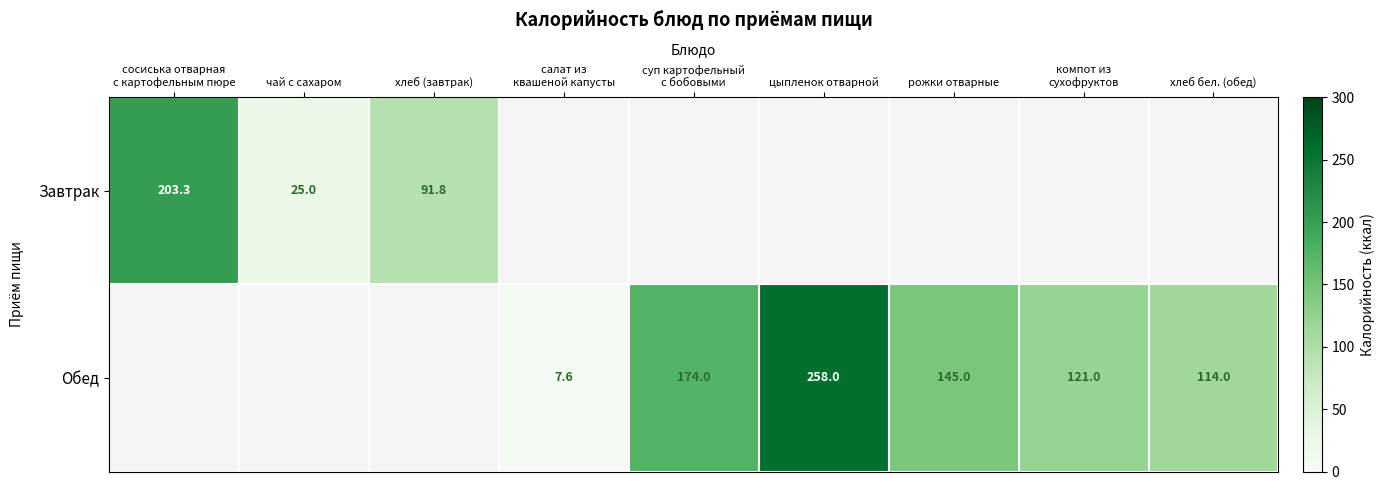

True or false: Обед has a value of 258.0 at цыпленок отварной.

True